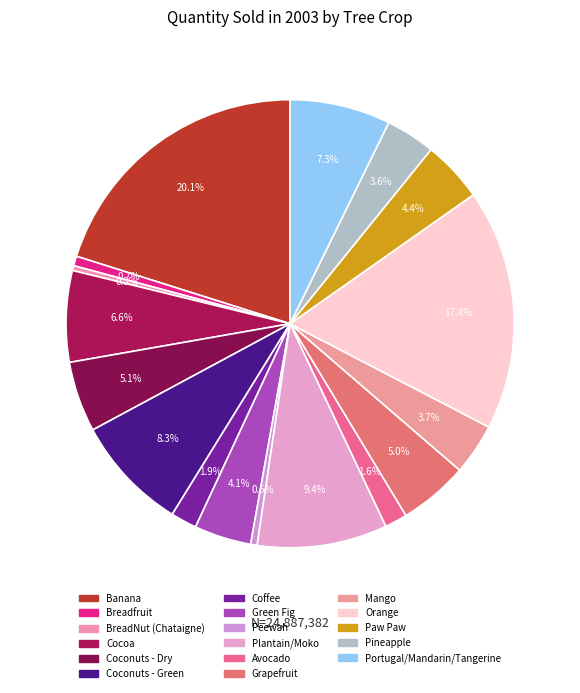

What is the change in value from Breadfruit to Avocado?

+228342